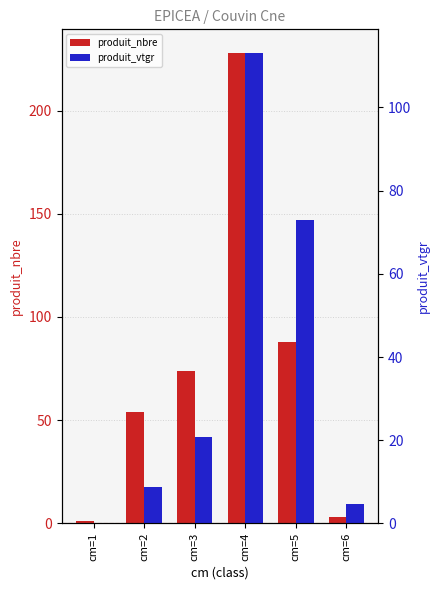

Where is produit_nbre nearest to the value 114?

cm=5